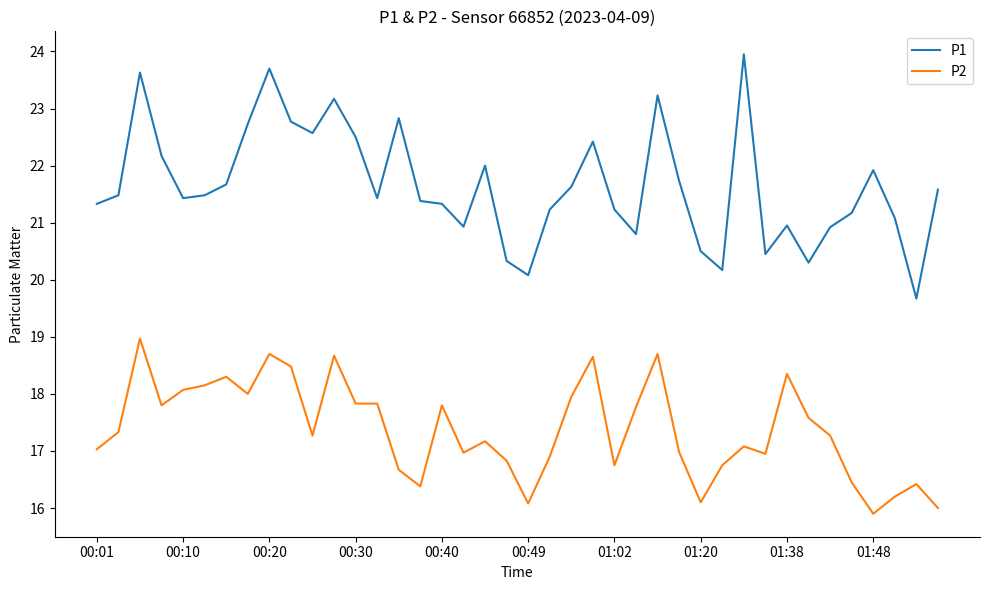

What is the minimum value shown in the chart?

15.9